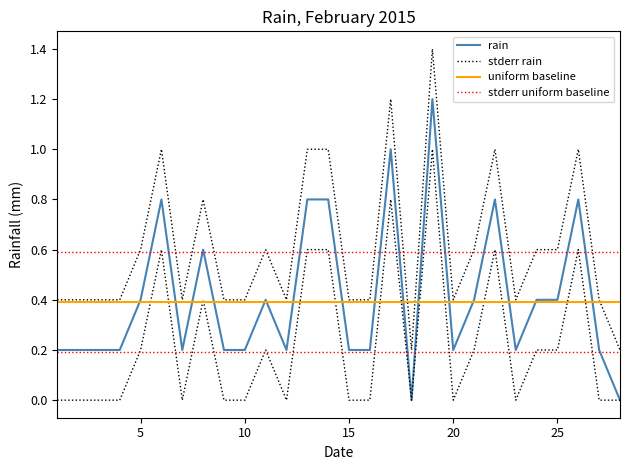

In rain, how many points are lower than both neighbors (excluding endpoints)?

5